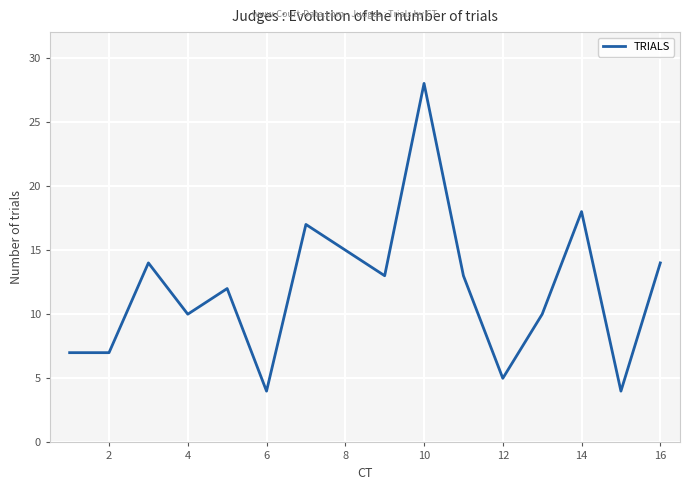

What is the difference between the maximum and minimum values?

24